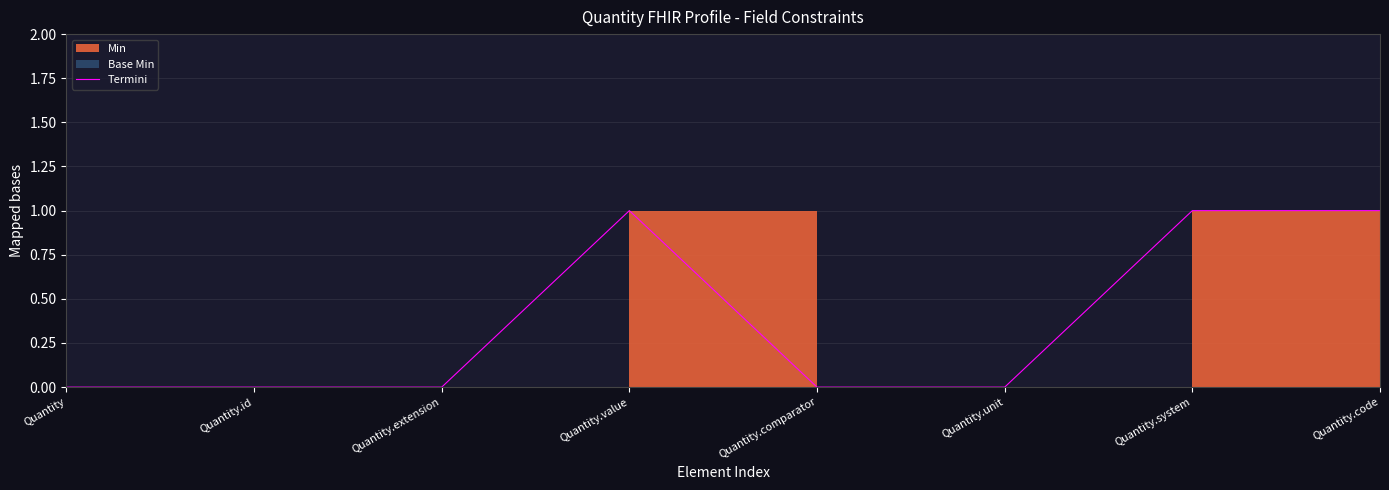

What is the label of the 8th point from the right?

Quantity